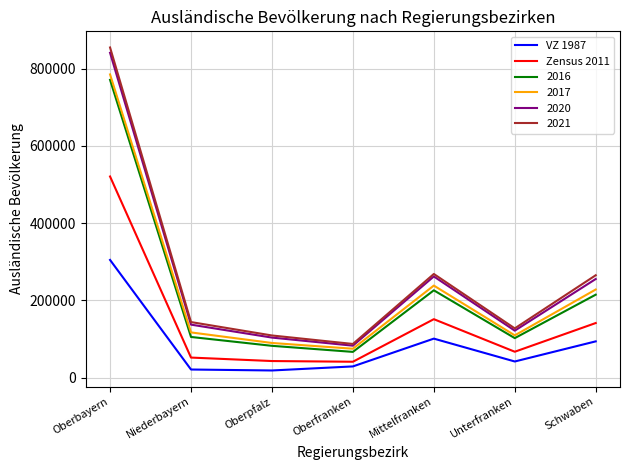

How many interior local peaks does the VZ 1987 series have?

1